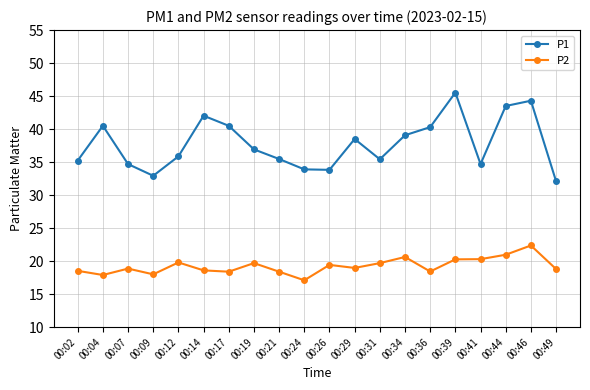

The value of P2 at 00:12 is 10.4. True or false?

False